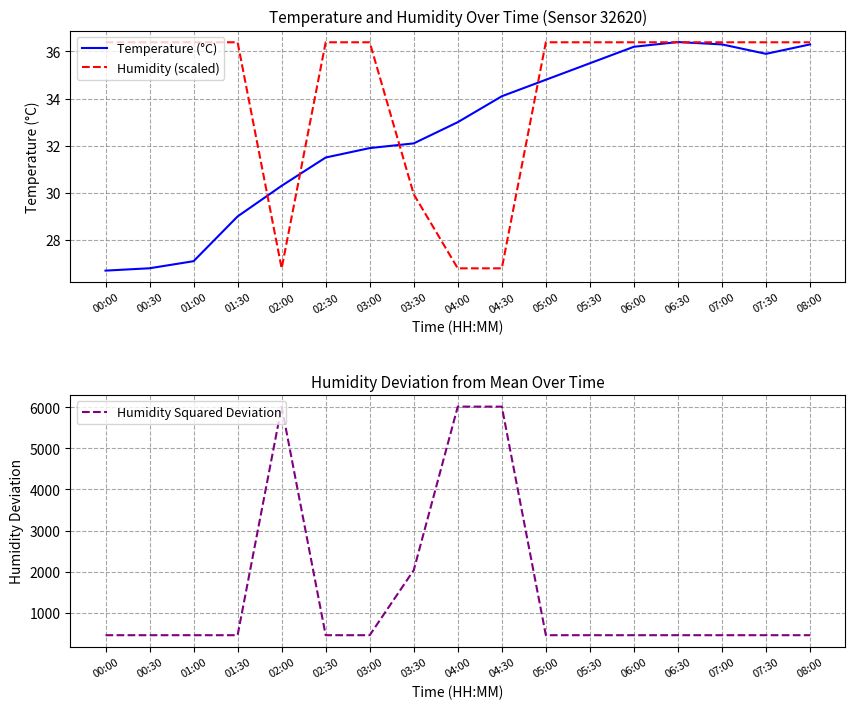

What is the average value of the Temperature (°C) series?

32.6